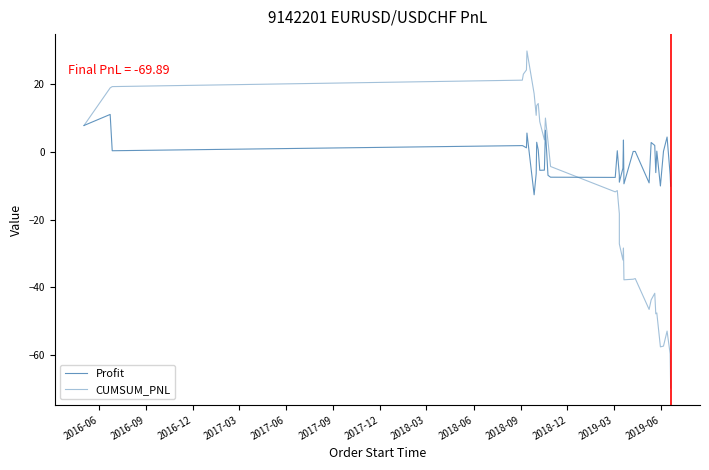

Reading right to left, what are all the values shown in this chart?

Profit: -10.1	-6.8	4.4	0.2	-10.0	0.3	-6.1	2.0	2.8	-9.1	0.2	0.2	-9.4	3.6	-4.8	-8.9	-6.9	0.4	-7.5	-7.4	-6.9	6.5	-5.4	-5.4	0.6	2.9	-6.4	-12.7	5.6	1.2	1.8	1.9	0.4	11.1	7.9
CUMSUM_PNL: -69.9	-59.8	-53.0	-57.5	-57.7	-47.6	-47.9	-41.8	-43.8	-46.6	-37.5	-37.7	-37.8	-28.4	-32.0	-27.2	-18.3	-11.4	-11.8	-4.3	3.2	10.1	3.6	9.0	14.4	13.8	10.9	17.3	29.9	24.3	23.1	21.3	19.4	19.0	7.9